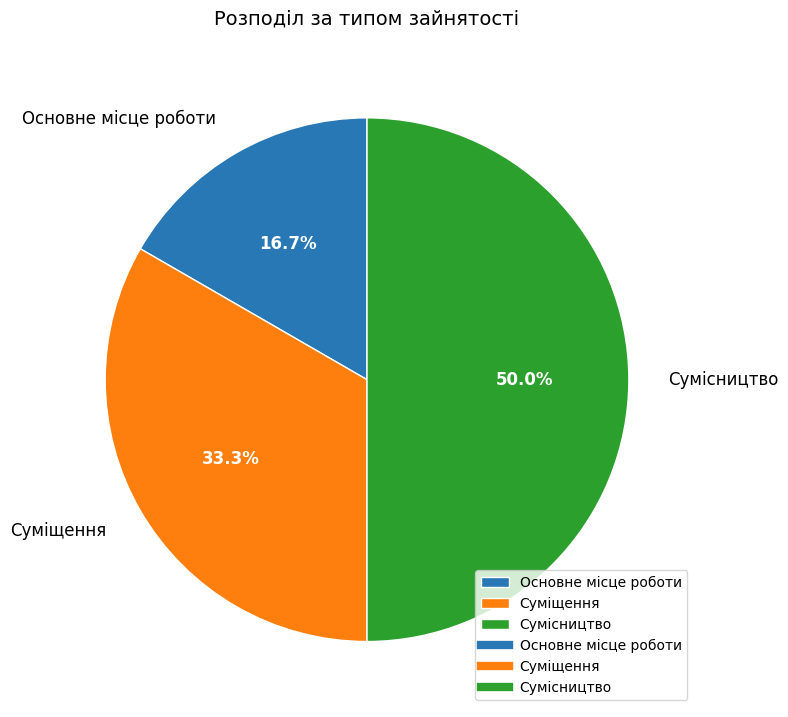

How many slices are in this pie chart?

3